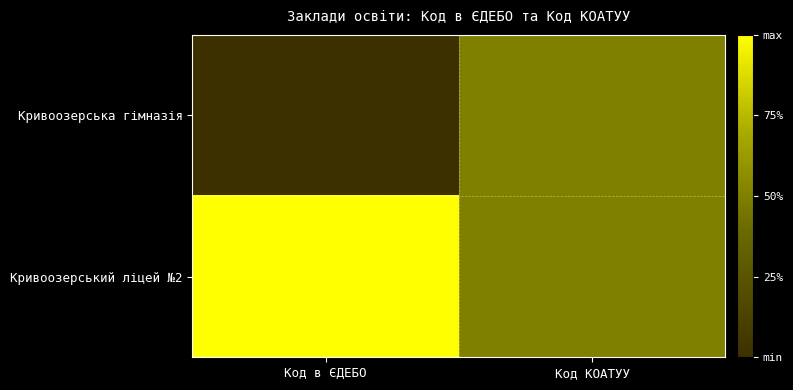

At how many categories does at least one series exceed 0?

2